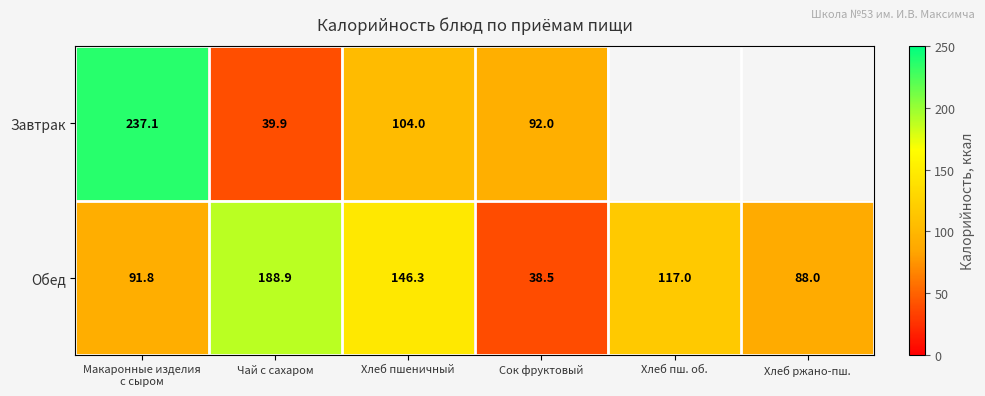

The Обед series shows 238.7 at Хлеб пшеничный. True or false?

False